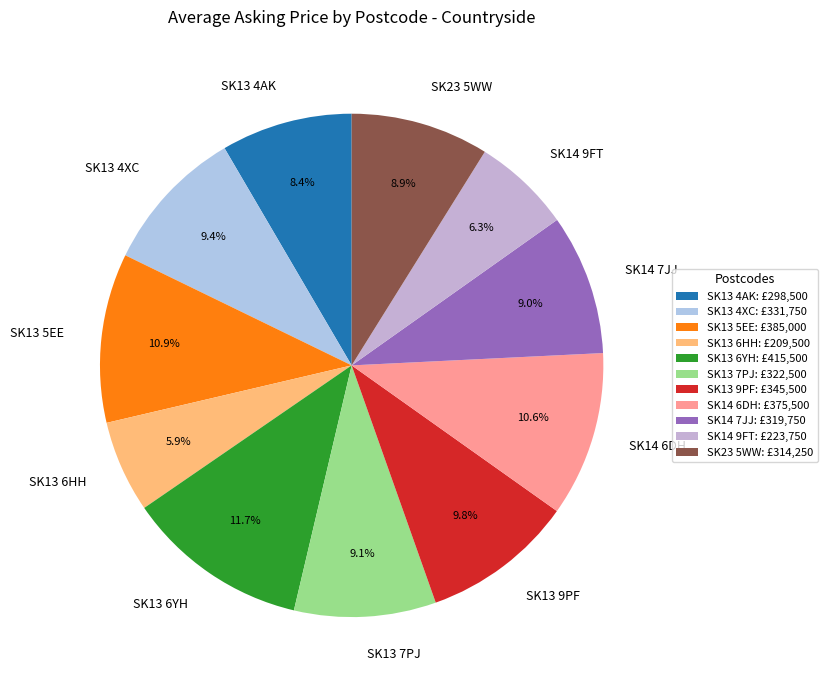

True or false: SK13 6HH accounts for 6% of the total.

True